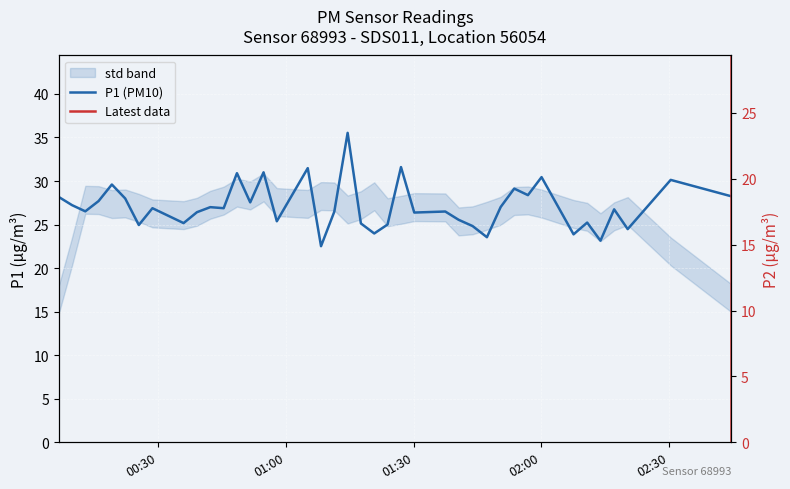

How many interior local valleys does the P1 series have?

14